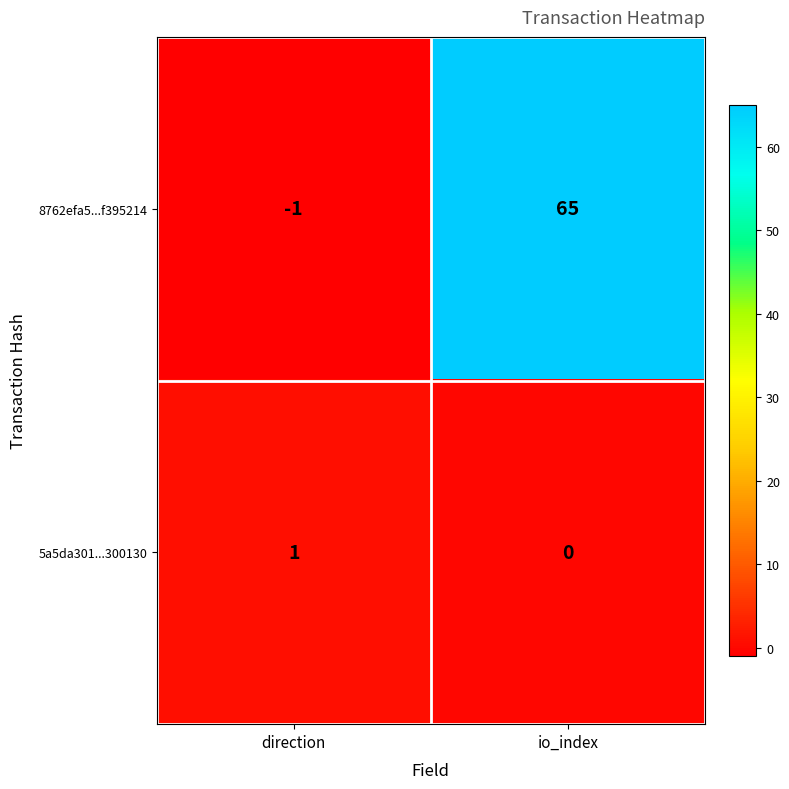

What is the sum of all 8762efa5...f395214 values?

64